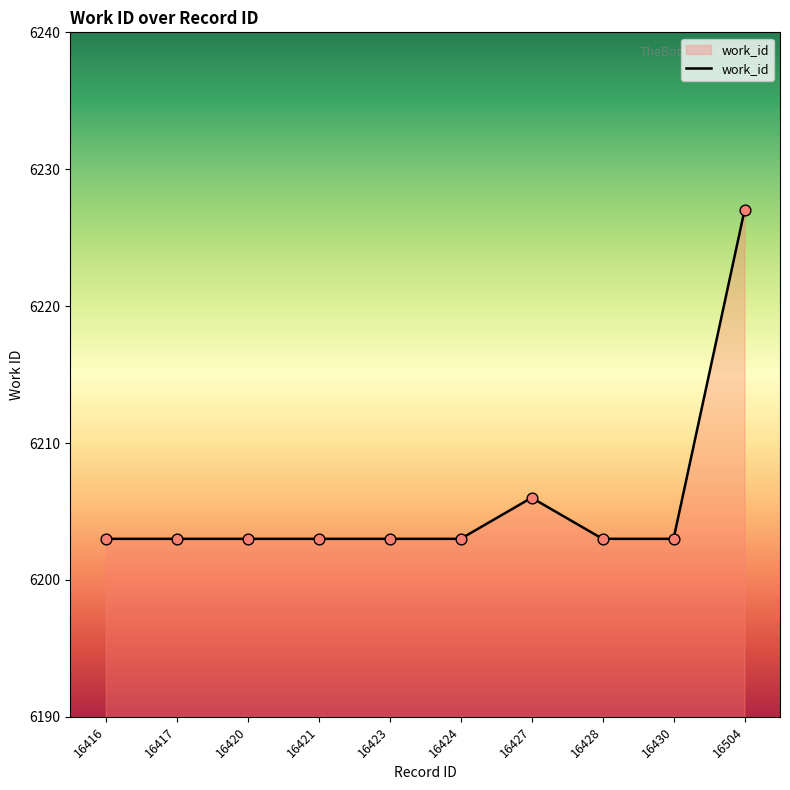

Which has a higher value, 16428 or 16504?

16504